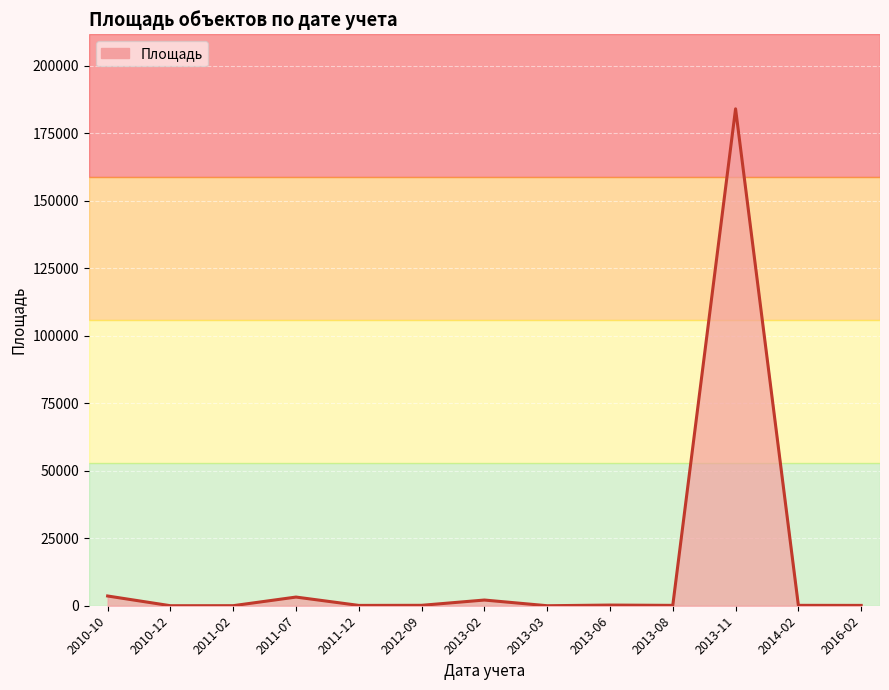

What is the difference between the maximum and minimum values?

183994.6